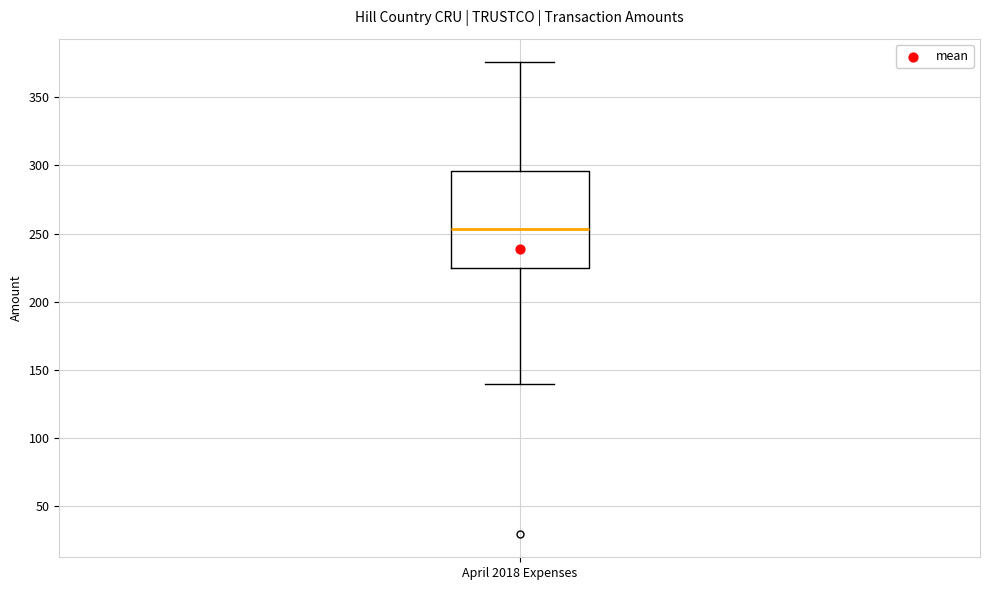

Read this box plot against the y-axis: the position of the median line, the range covered by the box, and the ends of both whiskers. The values are not printed on the chart, so give them approximately, as read against the axis.

median 255, box 225 to 295, whiskers 140 to 375